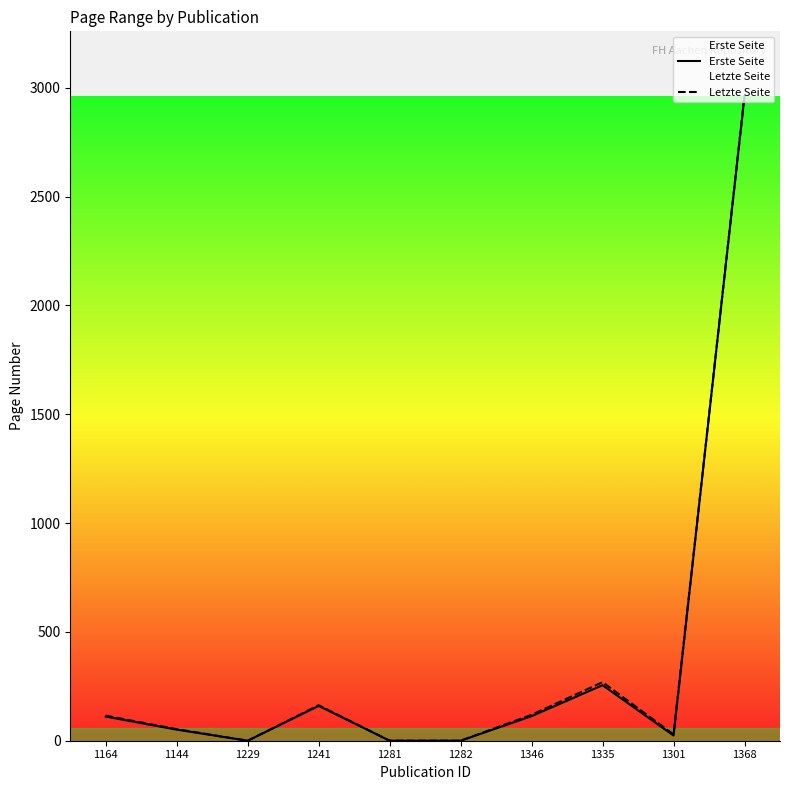

What is the difference between the second highest and minimum values in the Erste Seite series?

255